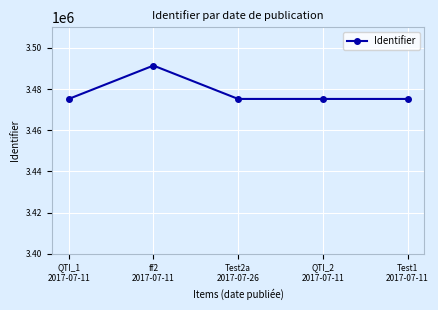

The chart shows a value of 3475190 at QTI_1
2017-07-11. True or false?

True